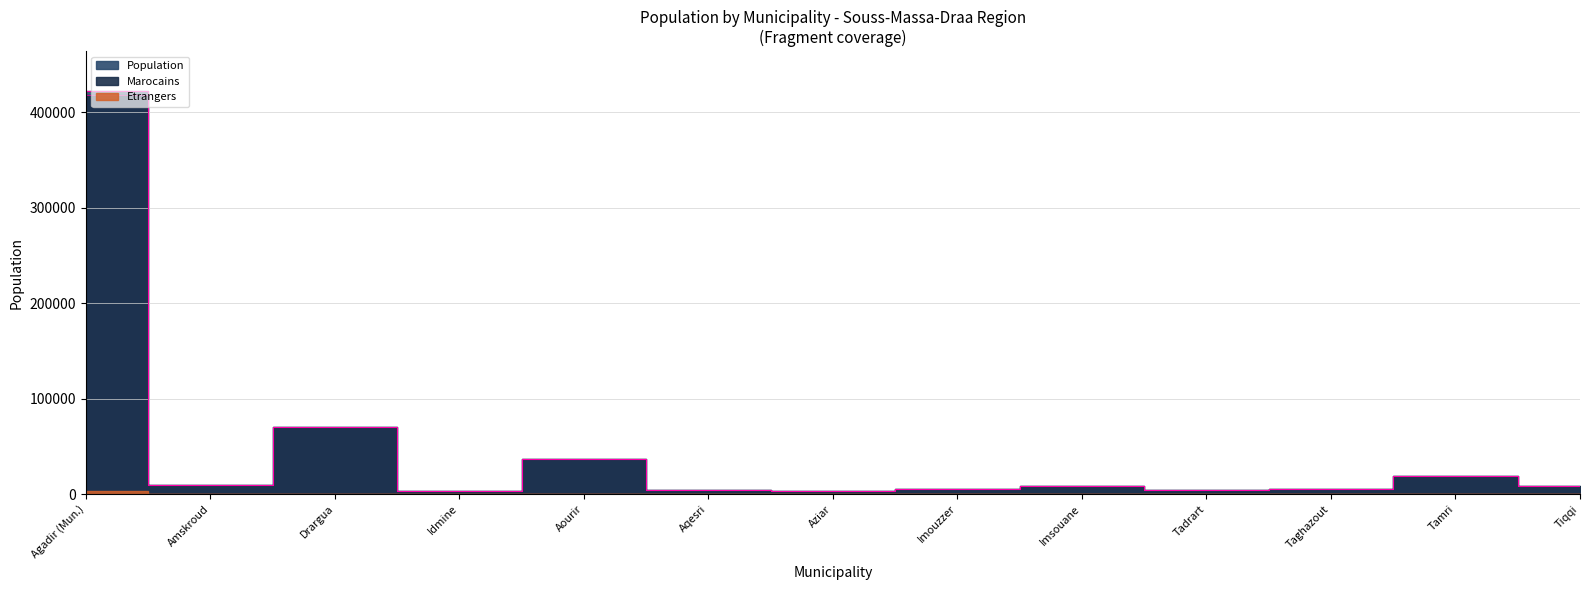

What is the smallest value displayed?

2948